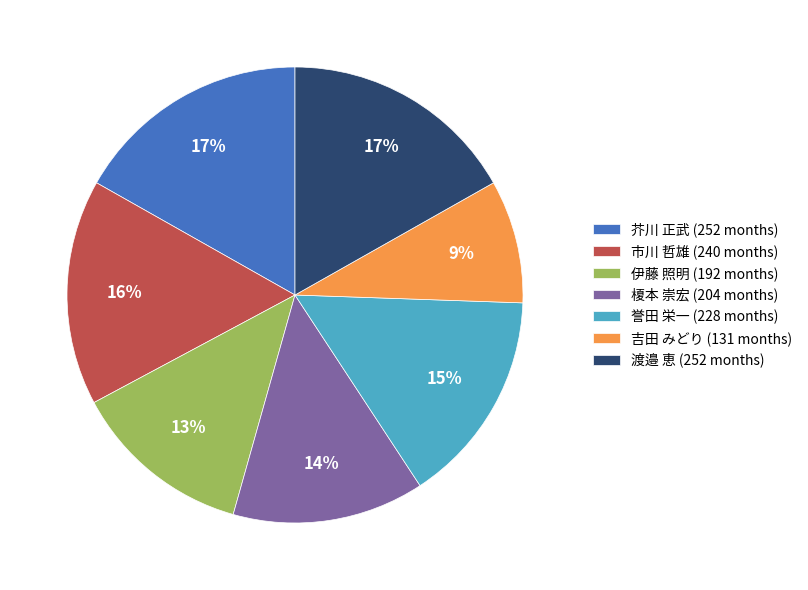

Which has a higher value, 誉田 栄一 or 市川 哲雄?

市川 哲雄